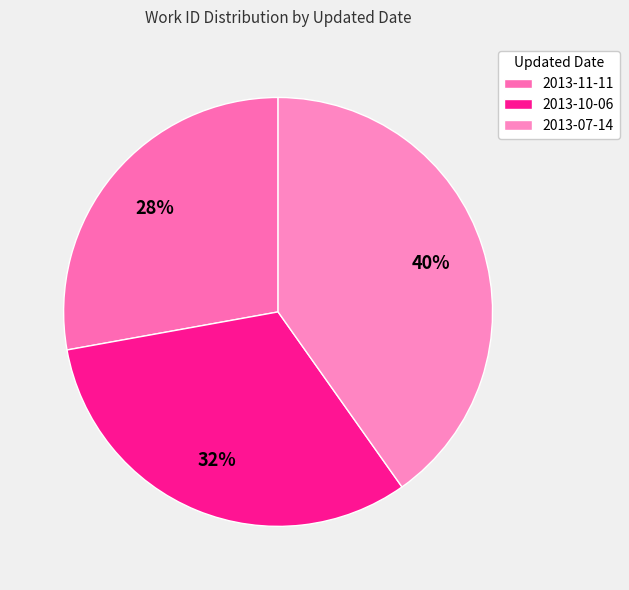

Is there a majority slice in this chart?

No